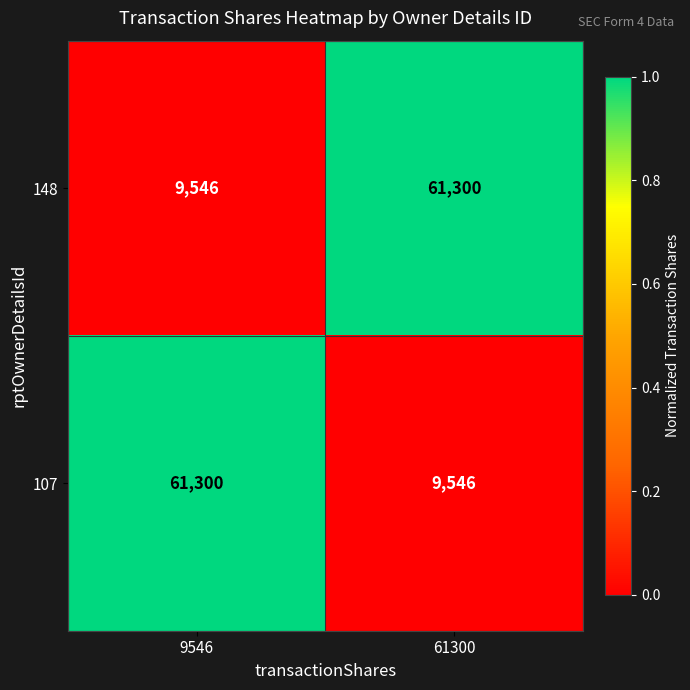

What is the average value of the 148 series?

35423